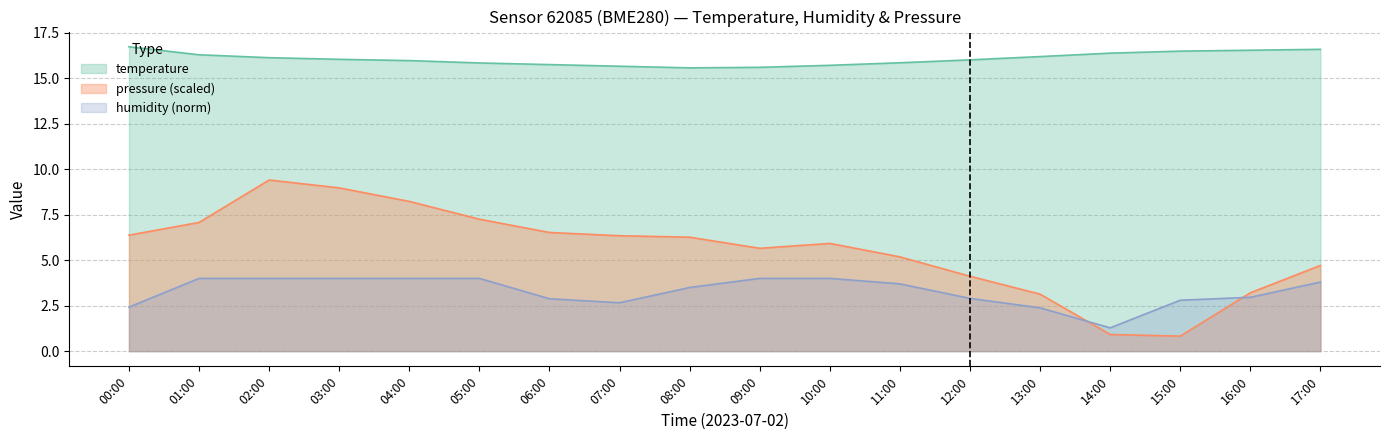

Reading left to right, list all the values displayed in this chart.

humidity: 2.4	4.0	4.0	4.0	4.0	4.0	2.9	2.7	3.5	4.0	4.0	3.7	2.9	2.4	1.3	2.8	3.0	3.8
pressure_norm: 16.7	16.3	16.1	16.1	16.0	15.8	15.8	15.7	15.6	15.6	15.7	15.9	16.0	16.2	16.4	16.5	16.6	16.6